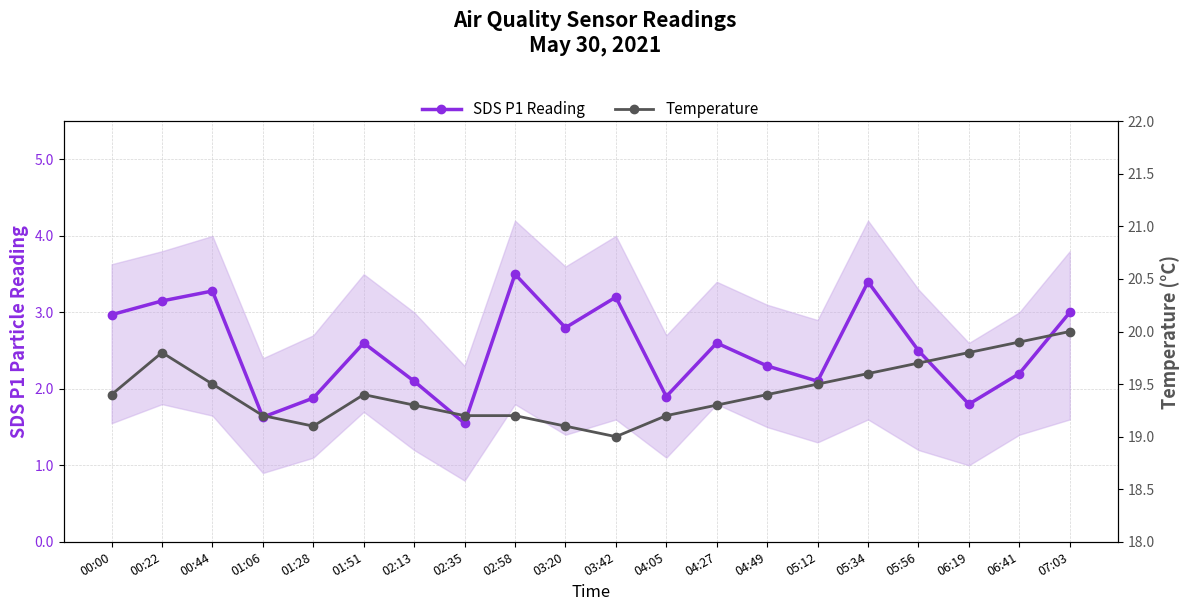

True or false: SDS P1 Reading and Temperature intersect in this chart.

False